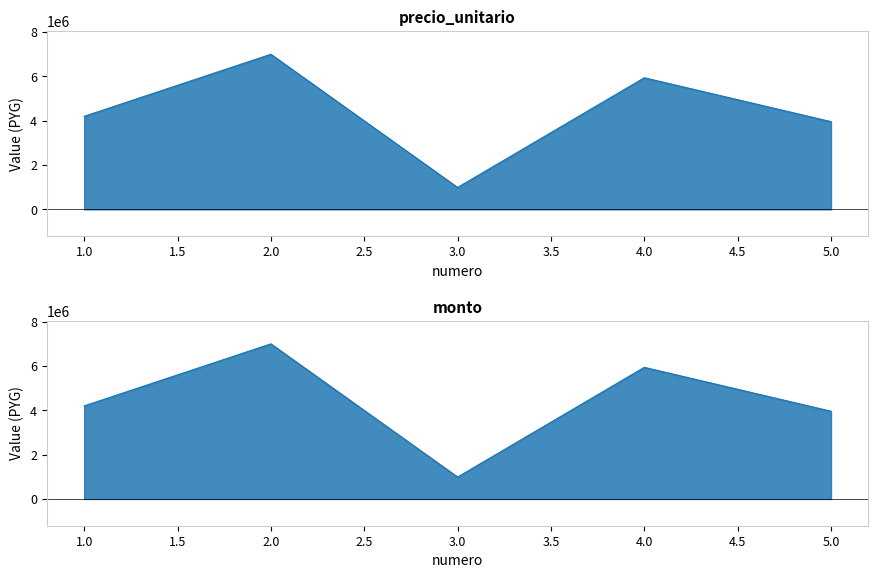

What is the average value of the monto series?

4418000